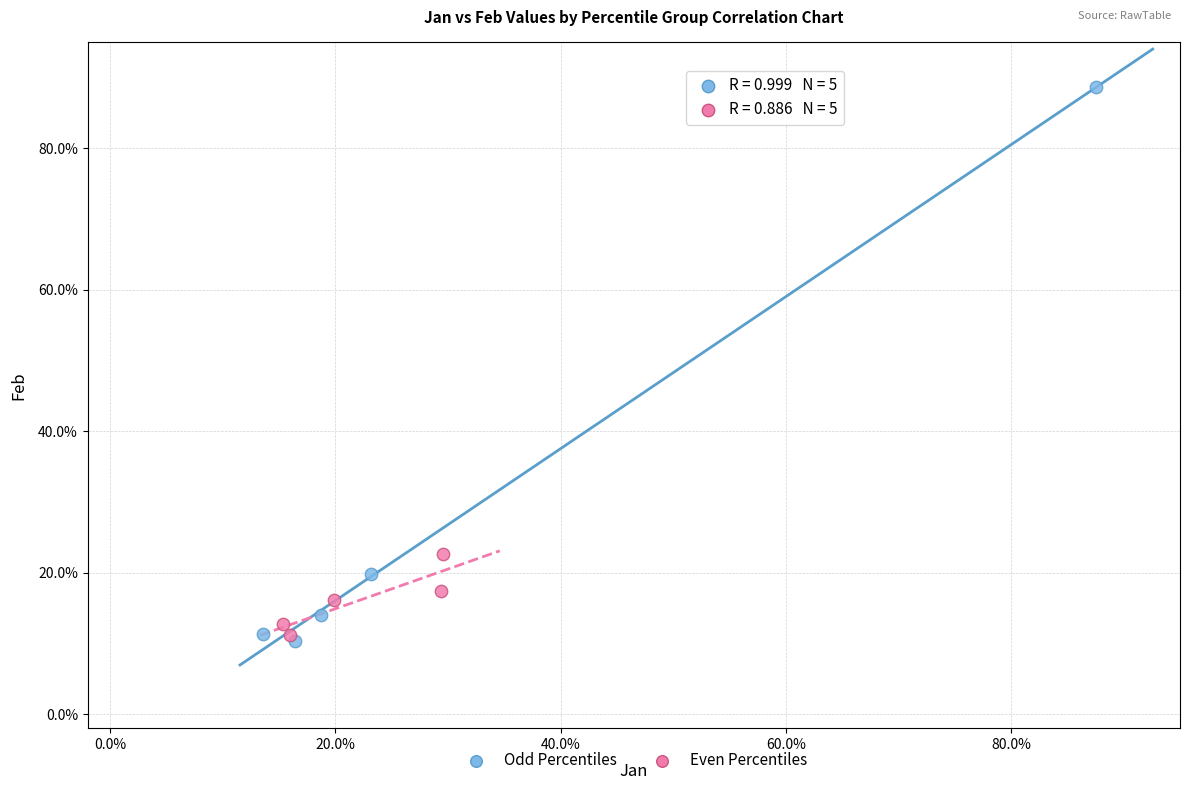

What are all the series names shown in the legend?

Odd Percentiles, Even Percentiles